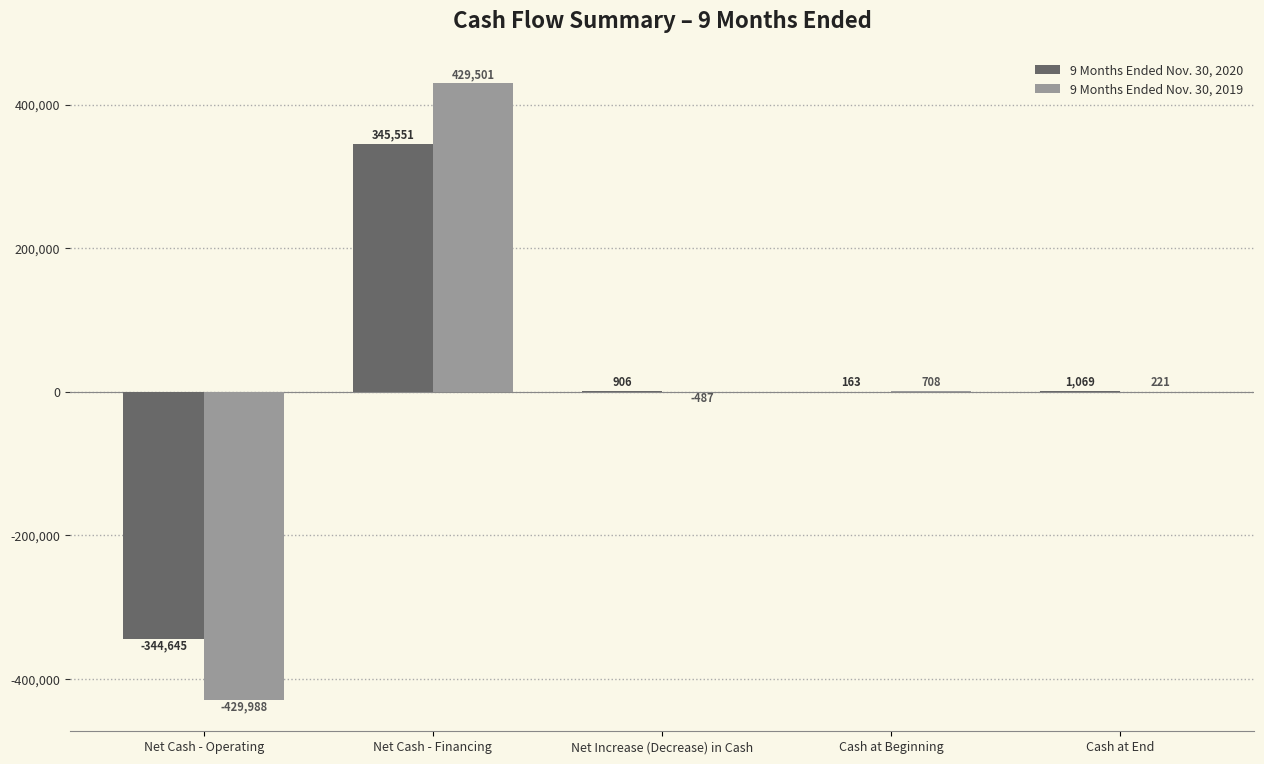

Are the bars grouped side by side (vs. stacked)?

Yes